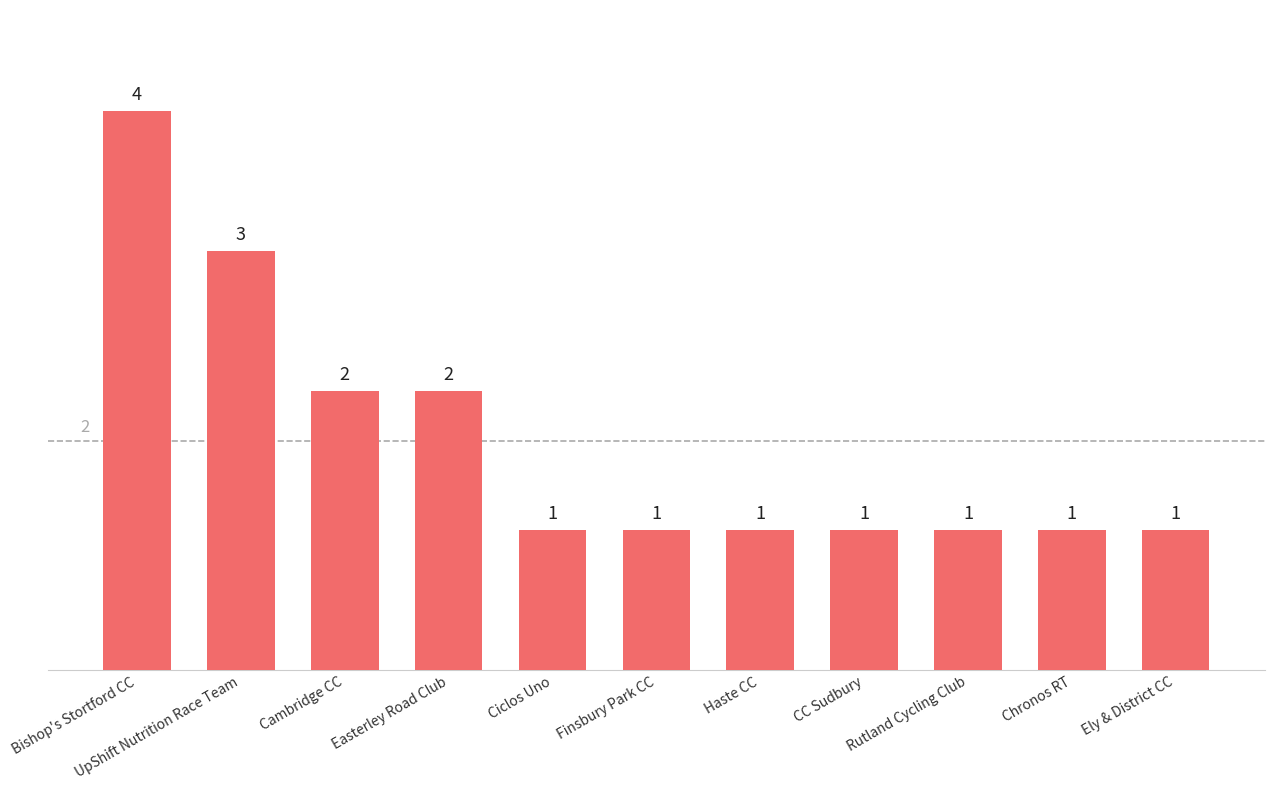

Reading left to right, what are all the values shown in this chart?

Bishop's Stortford CC=4	UpShift Nutrition Race Team=3	Cambridge CC=2	Easterley Road Club=2	Ciclos Uno=1	Finsbury Park CC=1	Haste CC=1	CC Sudbury=1	Rutland Cycling Club=1	Chronos RT=1	Ely & District CC=1